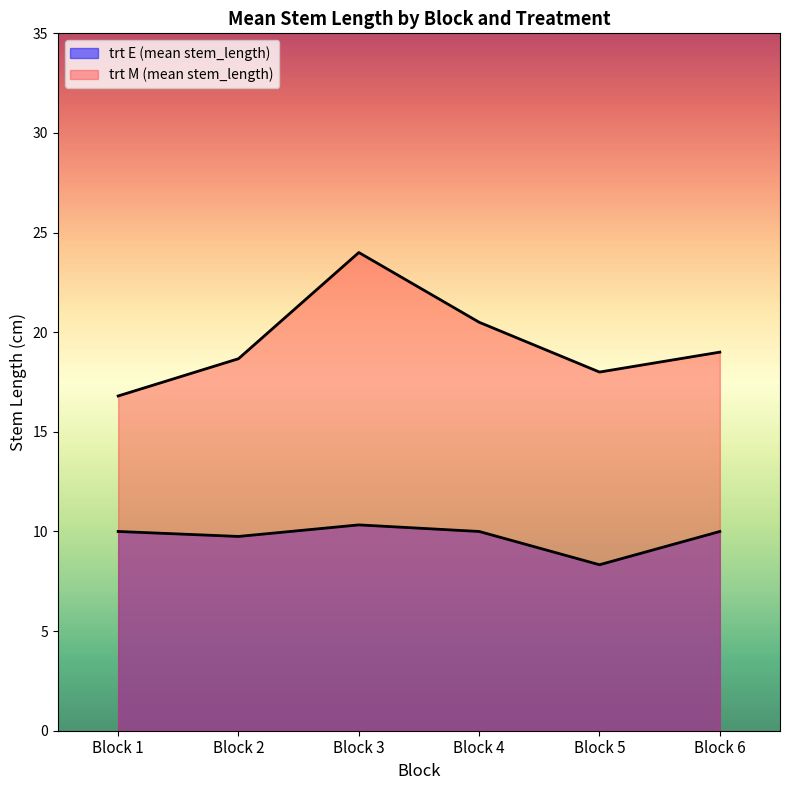

What is the total value across all series at Block 6?

29.0